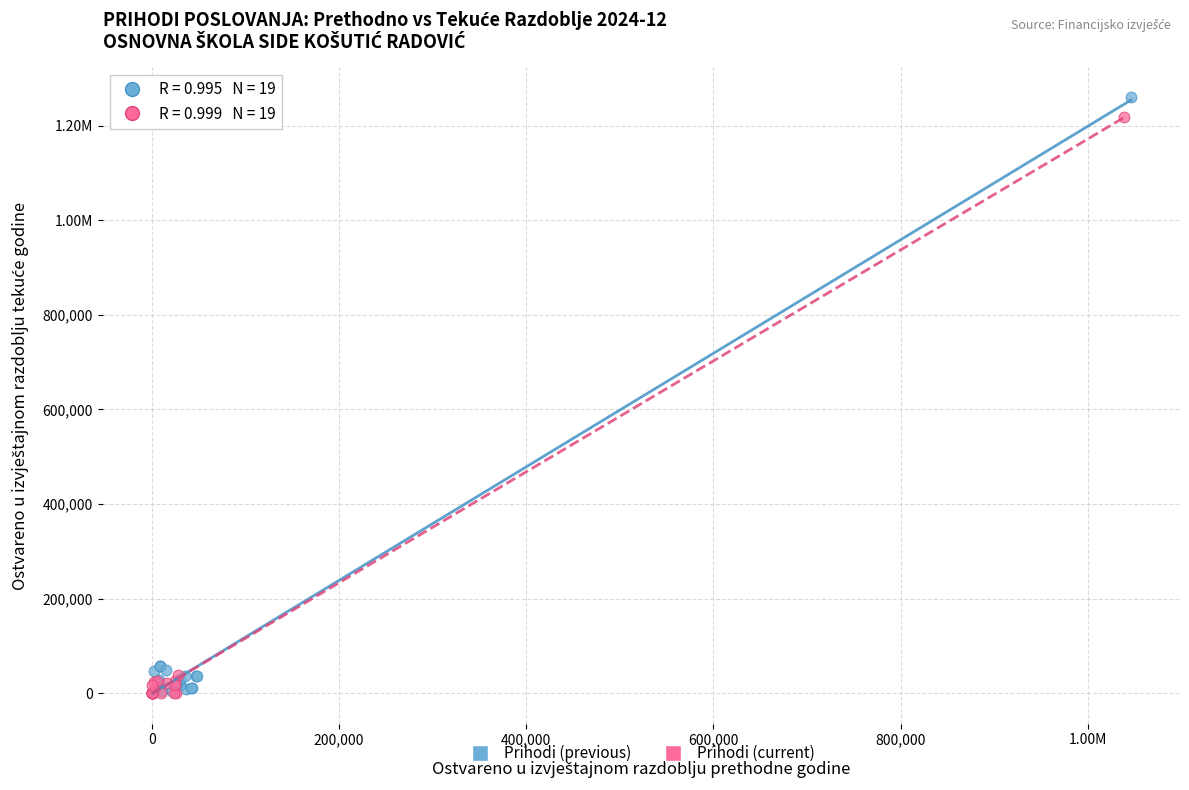

What are all the series names shown in the legend?

Prihodi (previous), Prihodi (current)